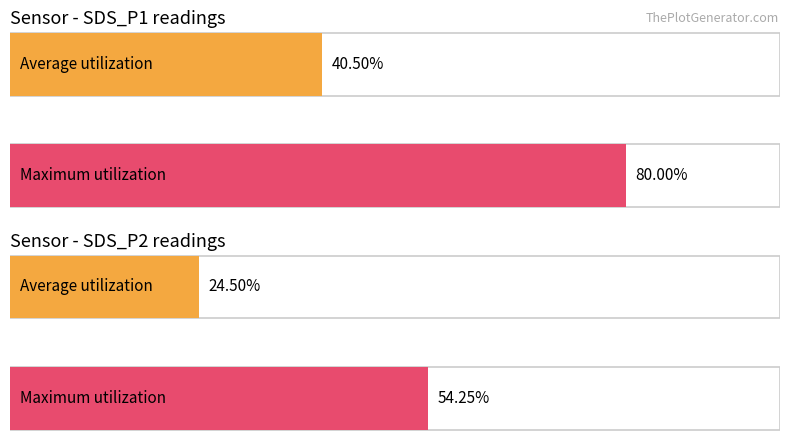

The value of SDS_P2 at 28 is 2.2. True or false?

False